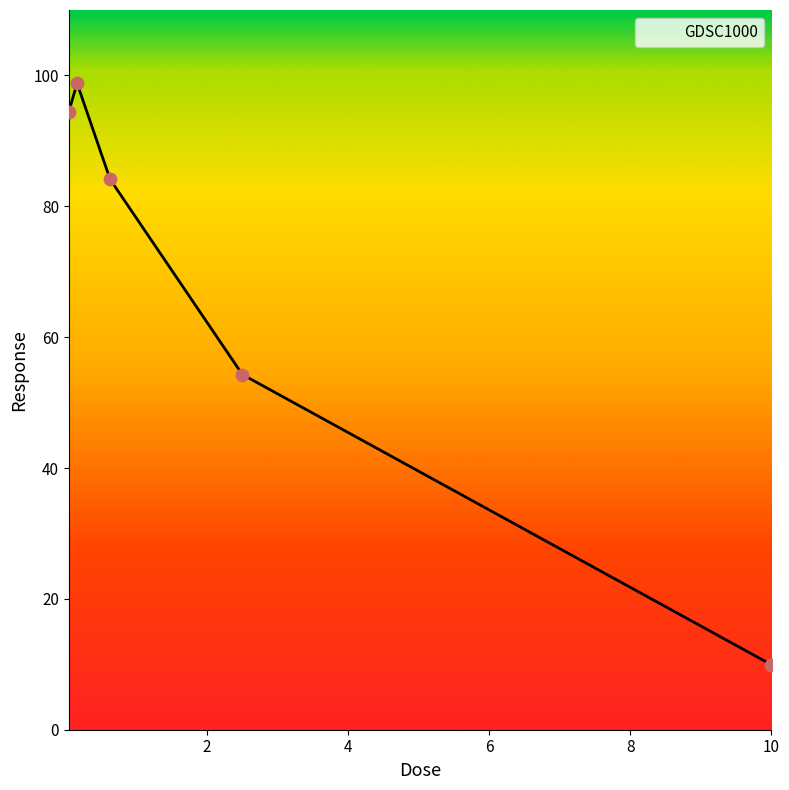

What is the sum of all values?

341.6